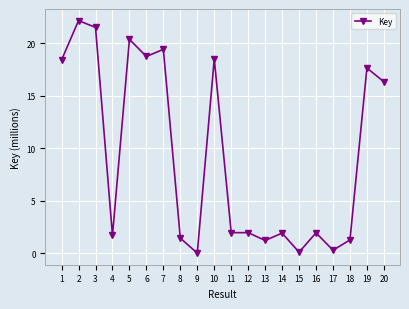

At which category does the data reach its first local peak?

2